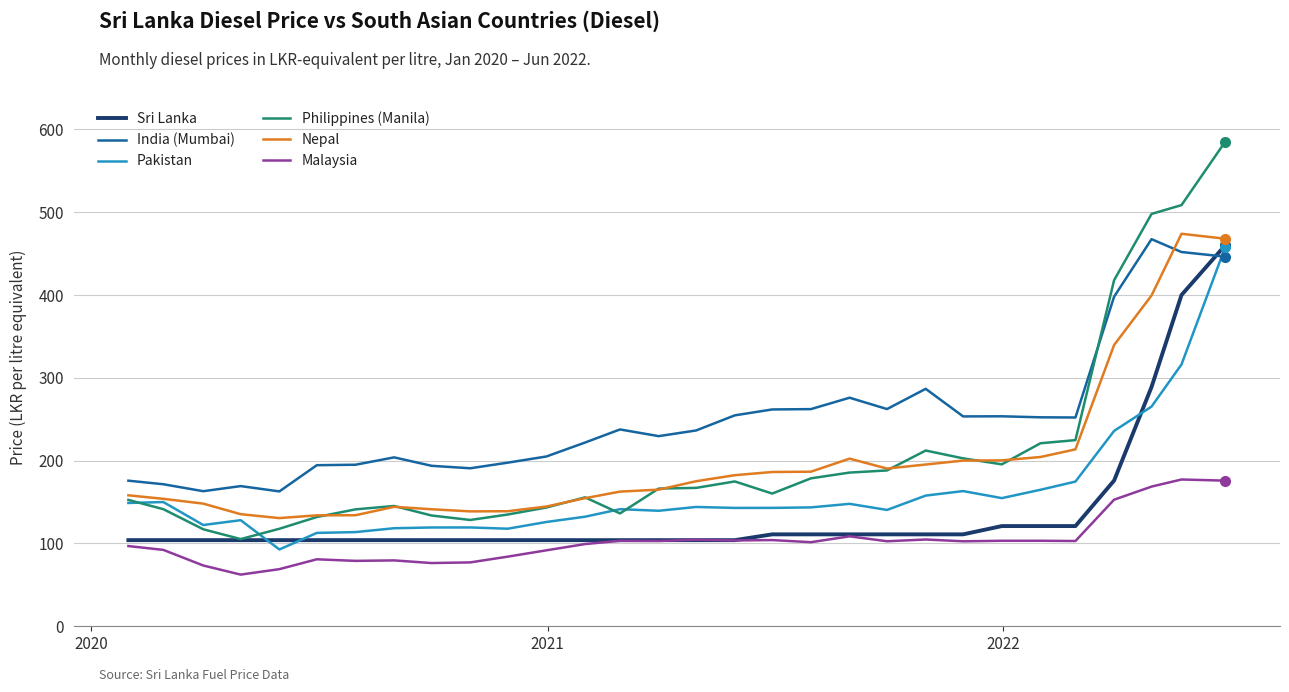

True or false: Pakistan has more than 0 interior local peaks.

True